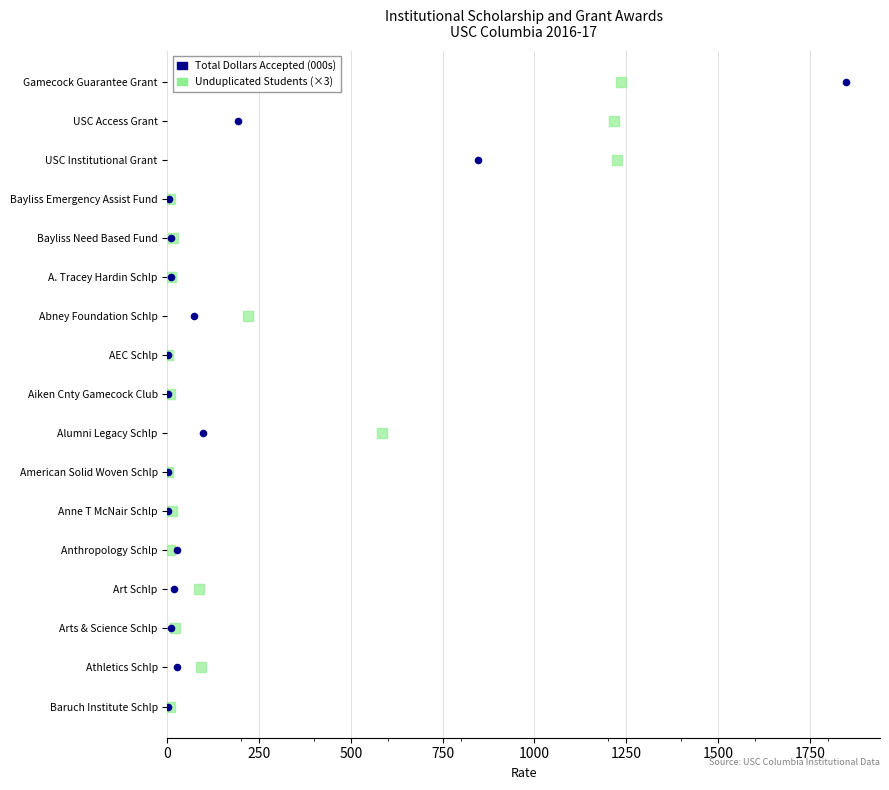

What are all the series names shown in the legend?

Total Dollars Accepted (000s), Unduplicated Students (×3)